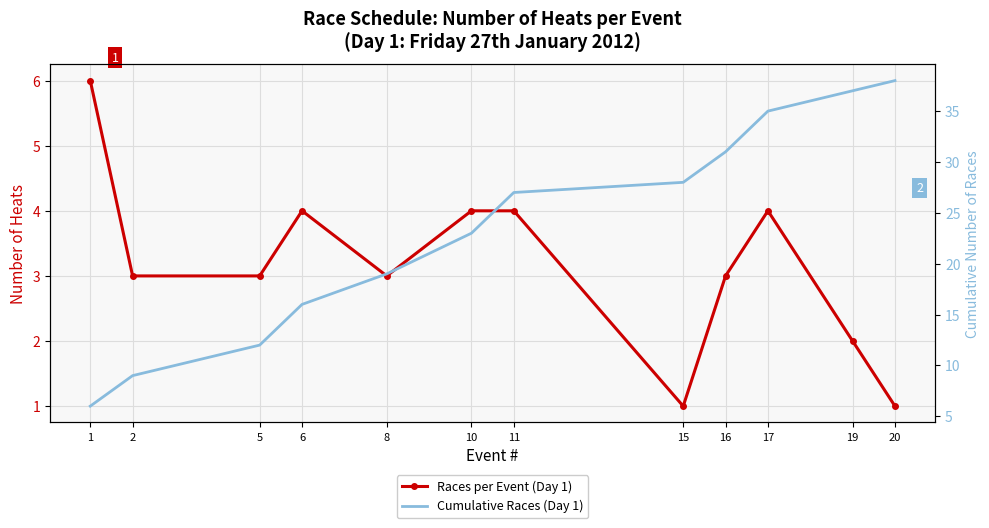

In Races per Event (Day 1), how many points are higher than both neighbors (excluding endpoints)?

2